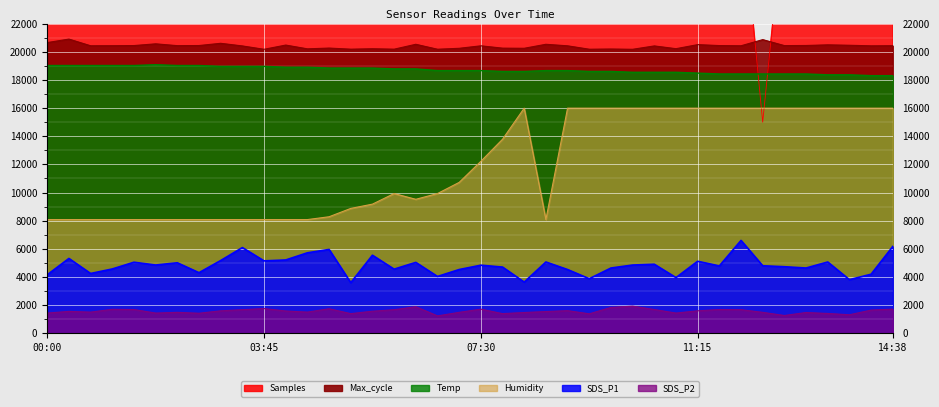

What are all the series names shown in the legend?

Samples, Max_cycle, SDS_P1, SDS_P2, Temp, Humidity